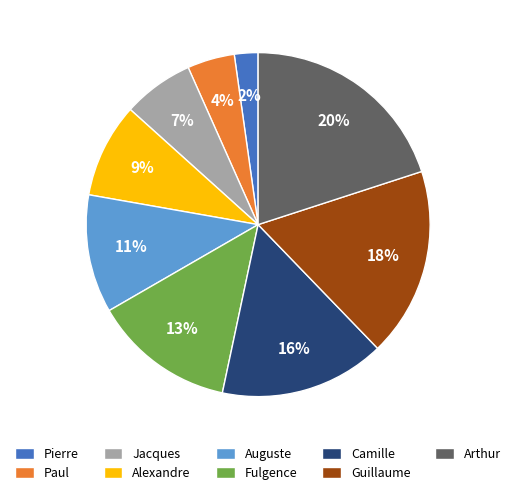

Between Alexandre and Fulgence, which is larger?

Fulgence